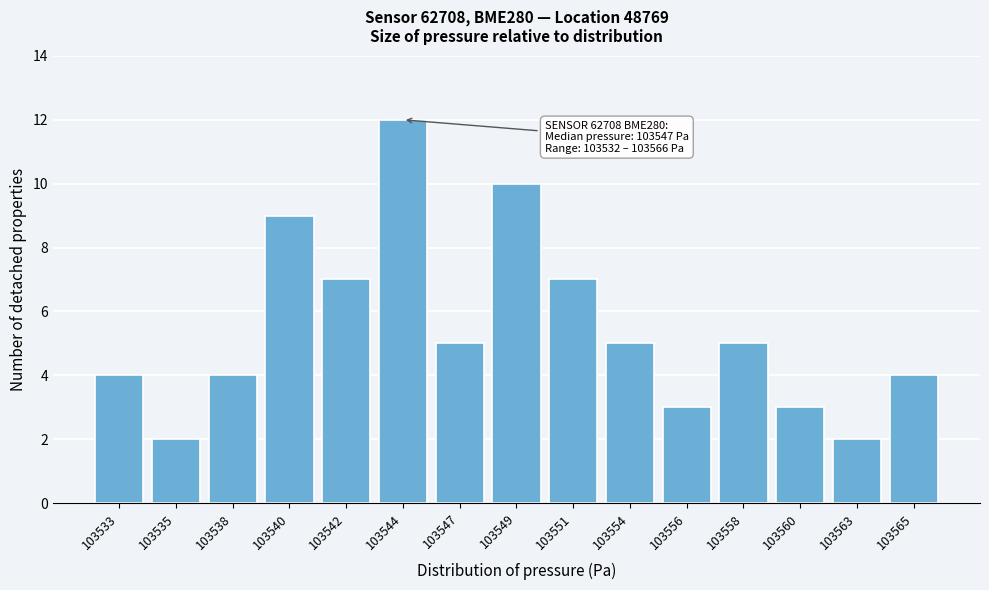

Reading right to left, list all the values displayed in this chart.

4	2	3	5	3	5	7	10	5	12	7	9	4	2	4